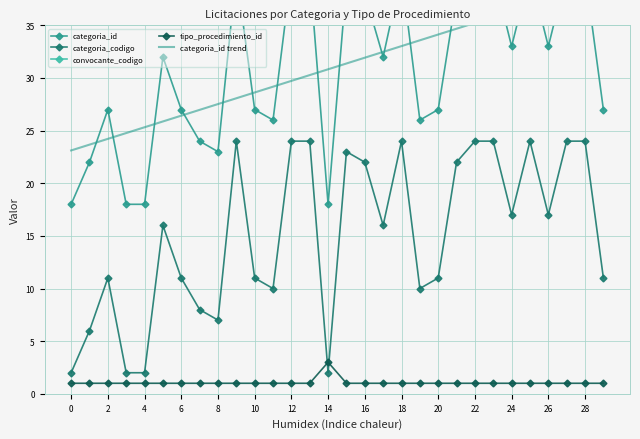

True or false: tipo_procedimiento_id and categoria_codigo intersect in this chart.

True